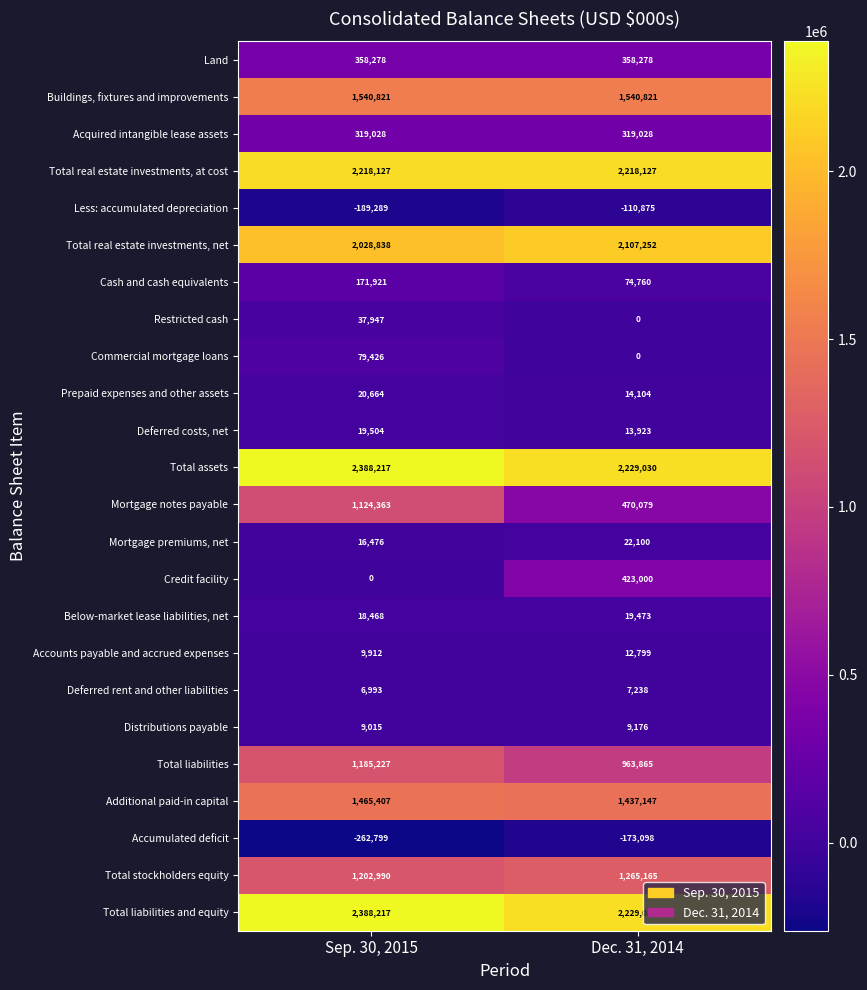

What is the minimum value shown in the chart?

-262799